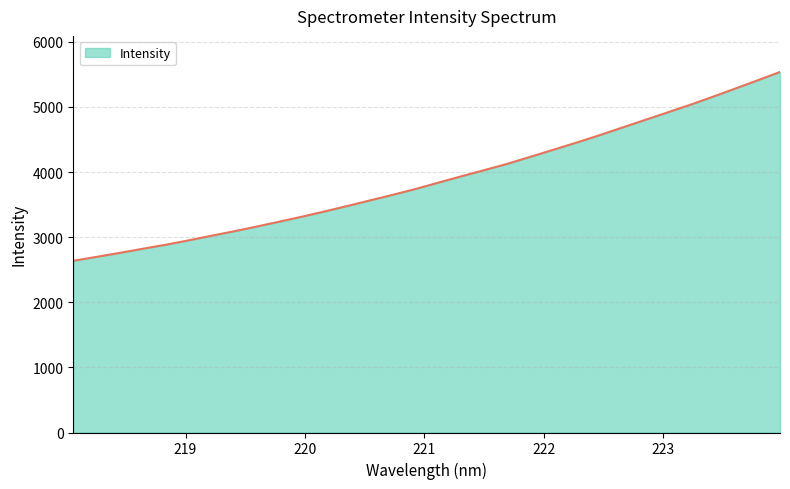

What is the greatest value displayed?

5537.7